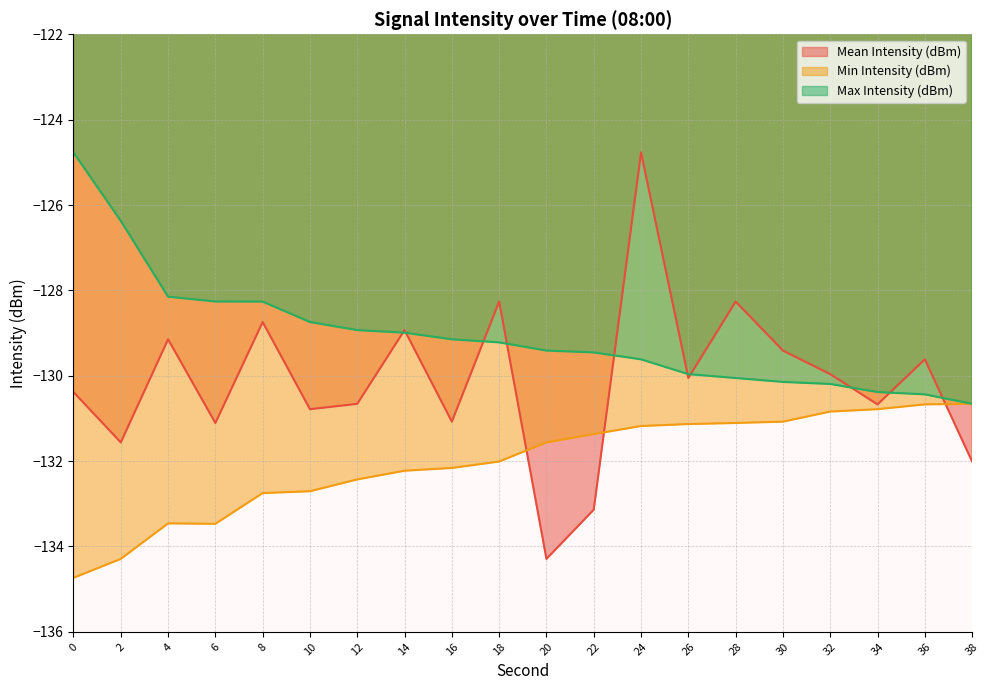

What is the average value of the Mean Intensity (dBm) series?

-130.1